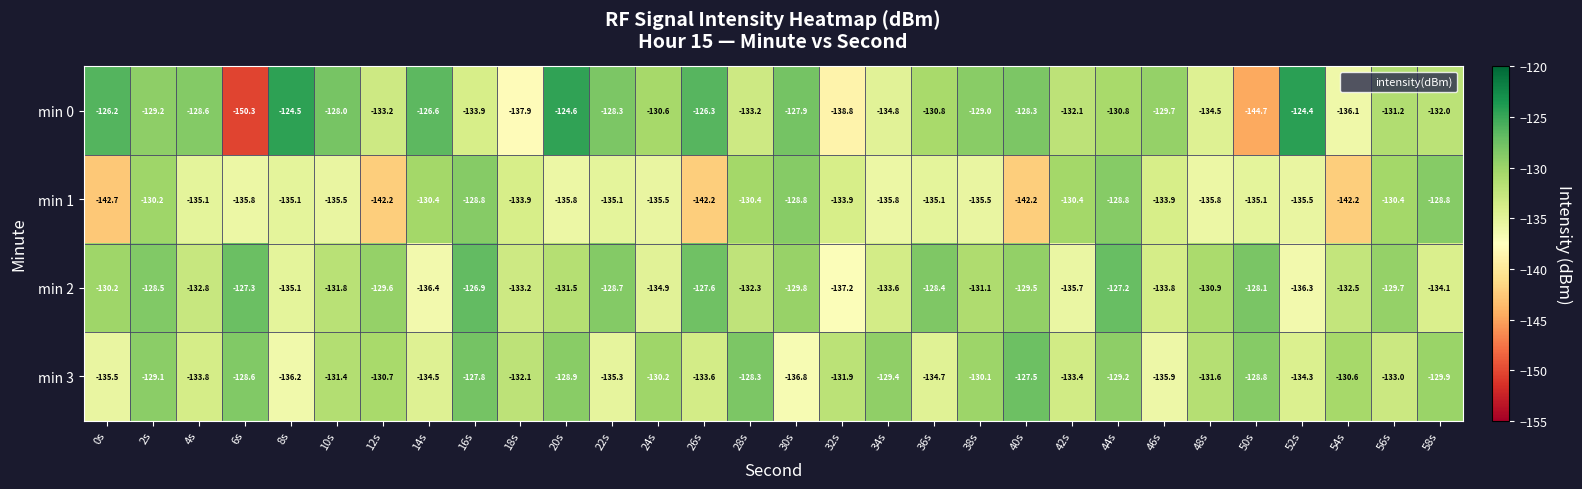

Which series has the largest range (max minus min)?

min 0